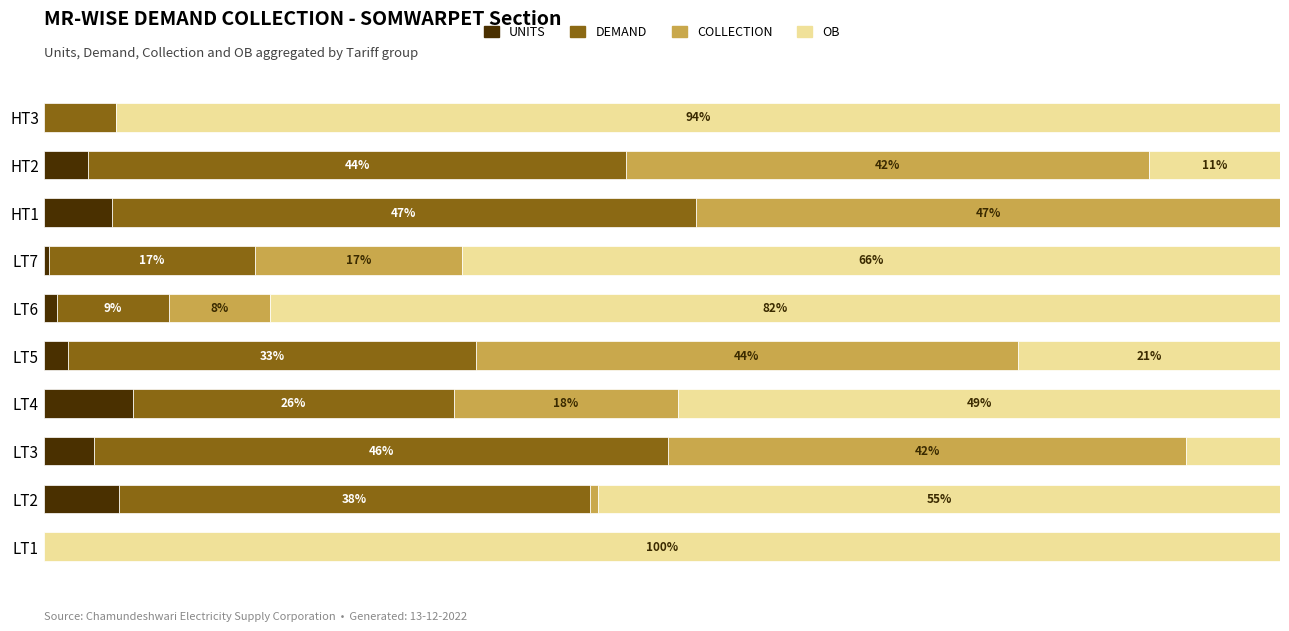

At which label does UNITS reach its peak?

LT4